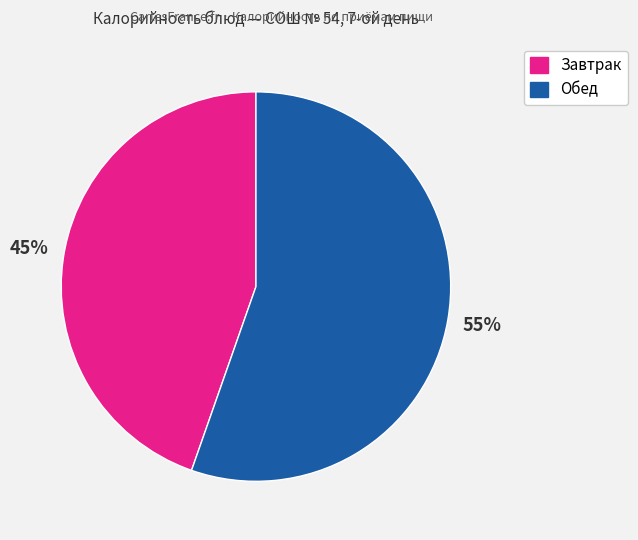

To the nearest percent, what is the average slice percentage?

50%